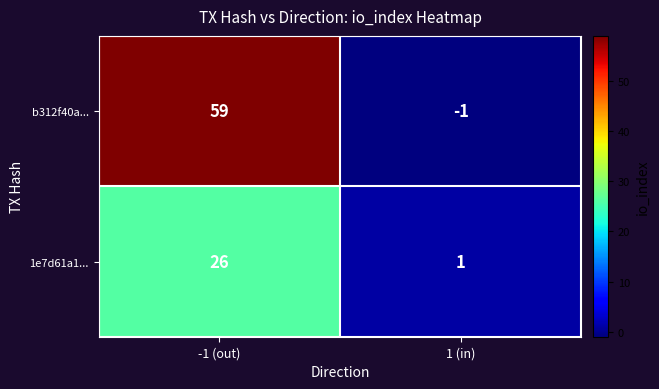

At which category is the sum across all series the highest?

-1 (out)